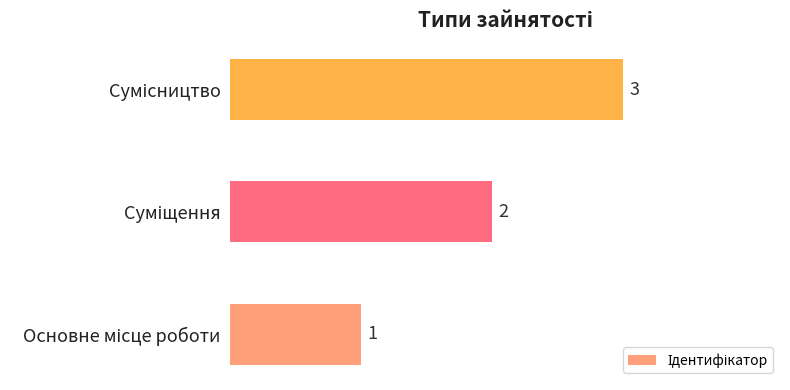

How many data points are less than 2?

1